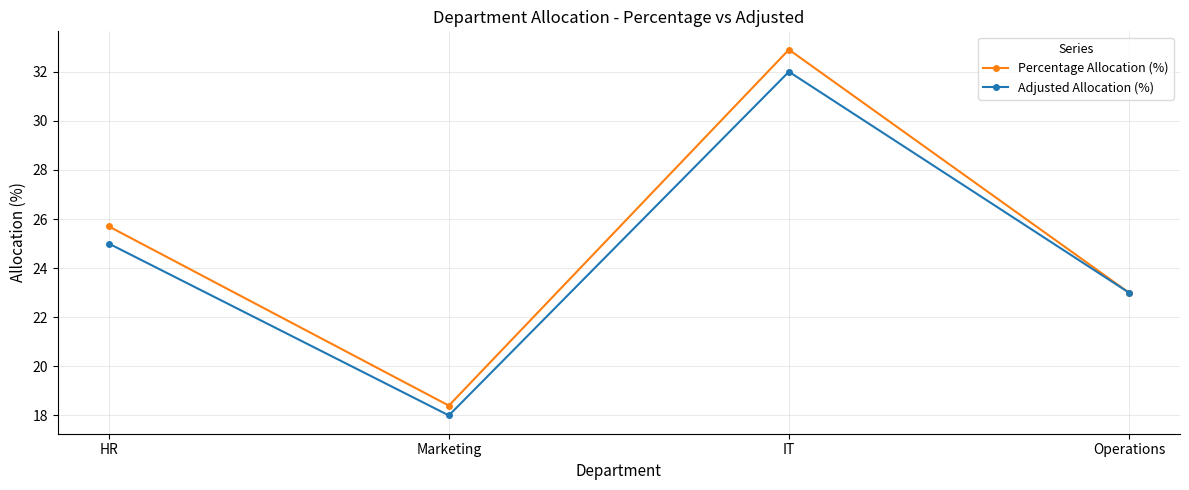

What is the sum of the Adjusted Allocation (%) values at Marketing and Operations?

41.0